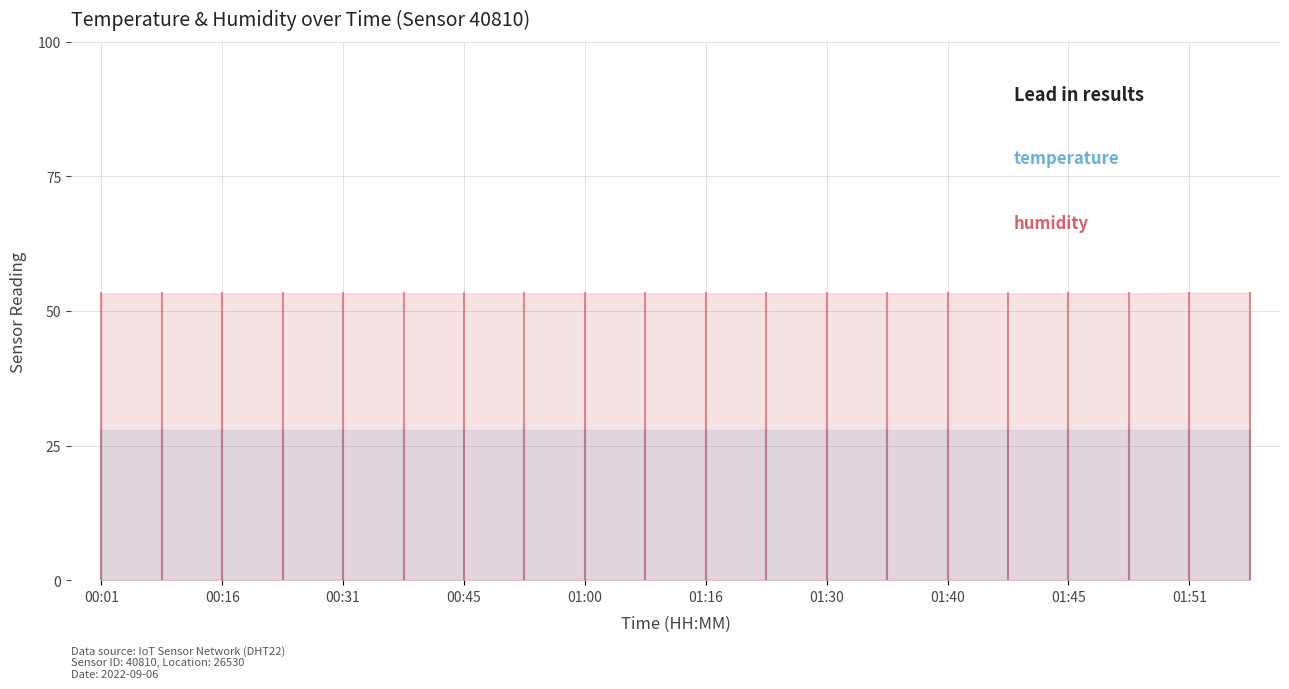

Is the value of humidity at 00:01 greater than the value of temperature at 00:01?

No